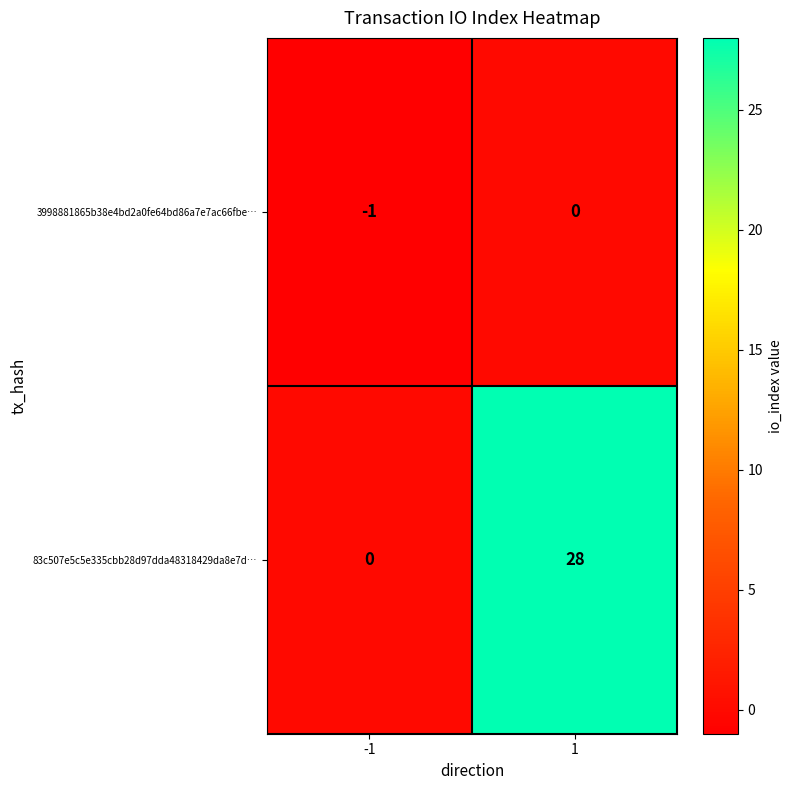

Between -1 and 1, which series saw the biggest shift?

83c507e5c5e335cbb28d97dda48318429da8e7d…